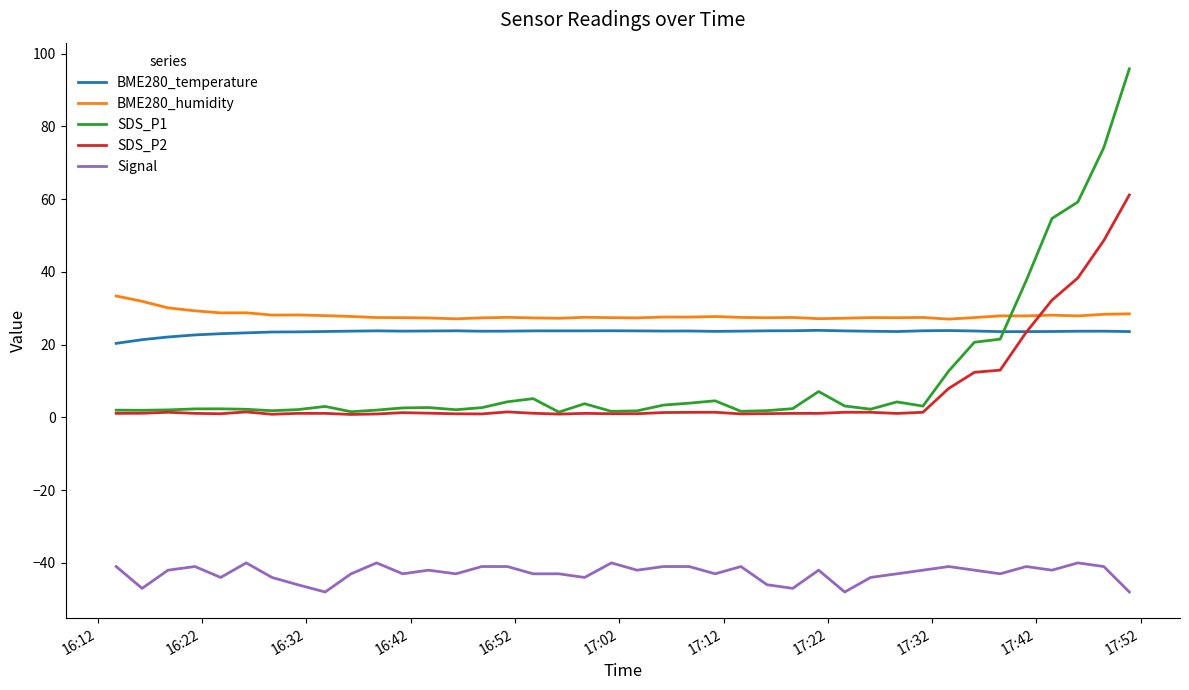

Which series has the largest range (max minus min)?

SDS_P1